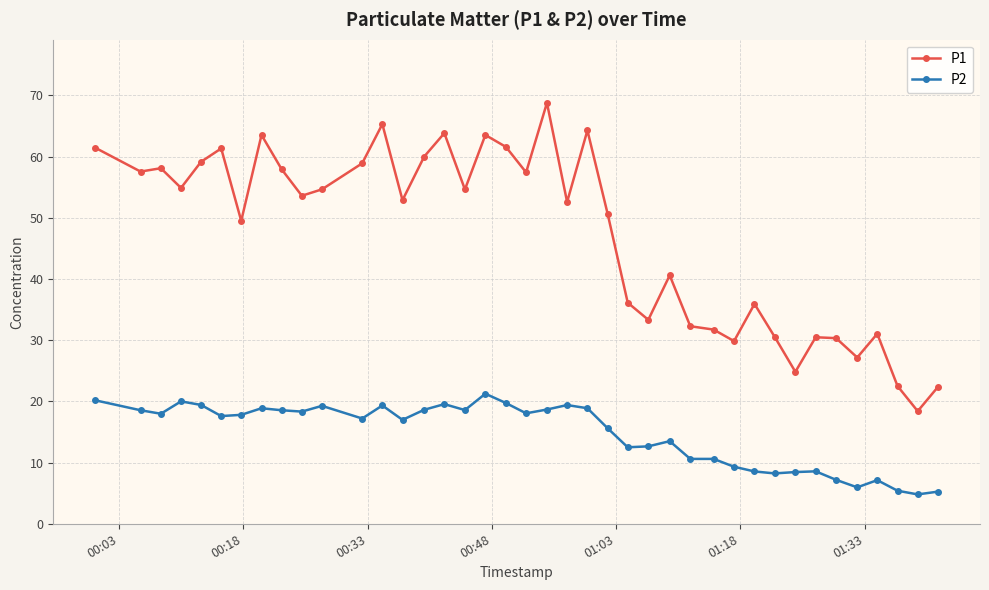

What is the value of the P1 point at the 15th from the left?

60.0